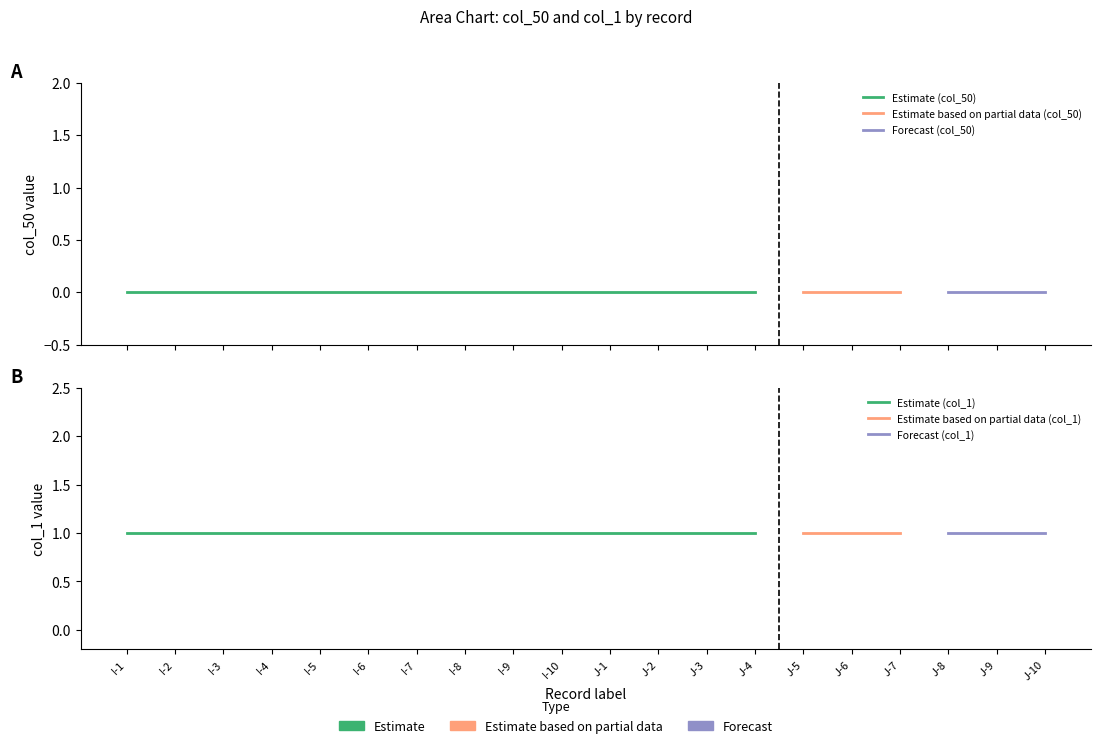

How many lines are shown in the chart?

6